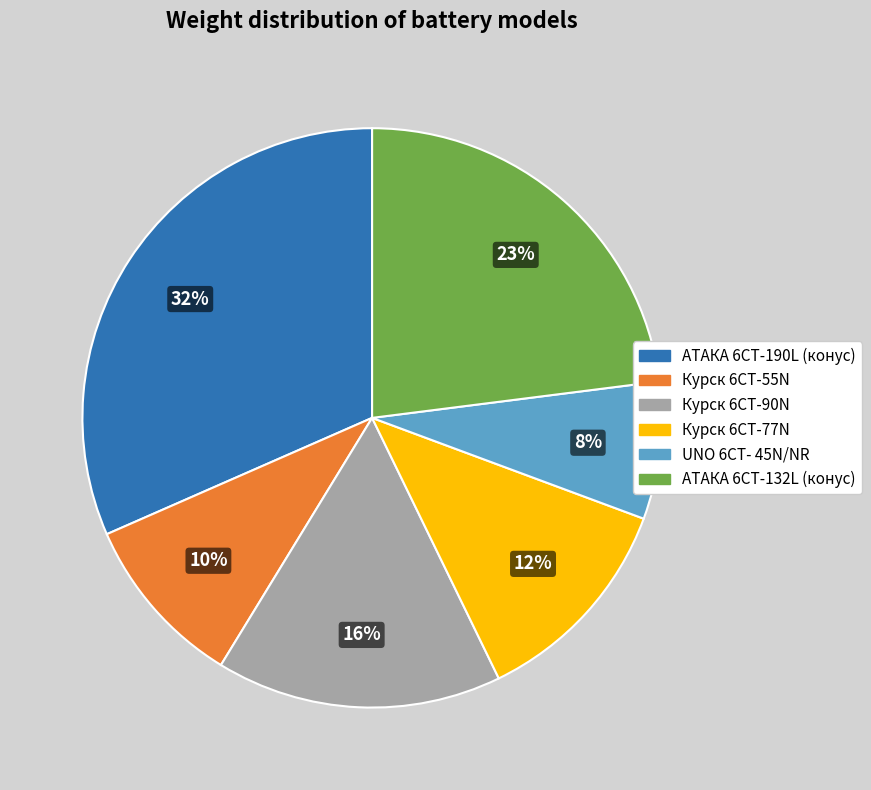

Which category has the smallest portion of the pie?

UNO 6СТ- 45N/NR